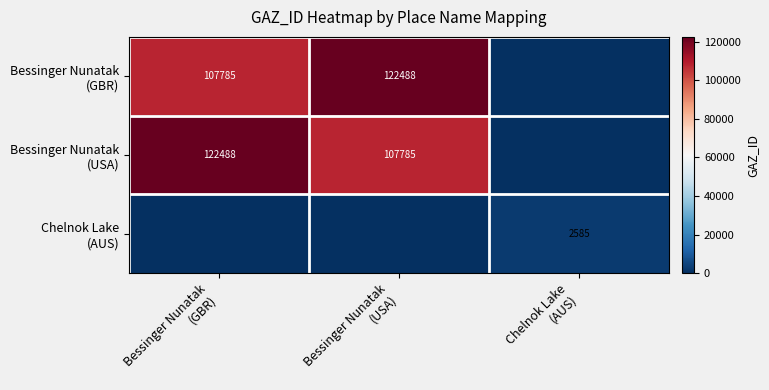

The Bessinger Nunatak (USA) series shows 60475 at Bessinger Nunatak (GBR). True or false?

False